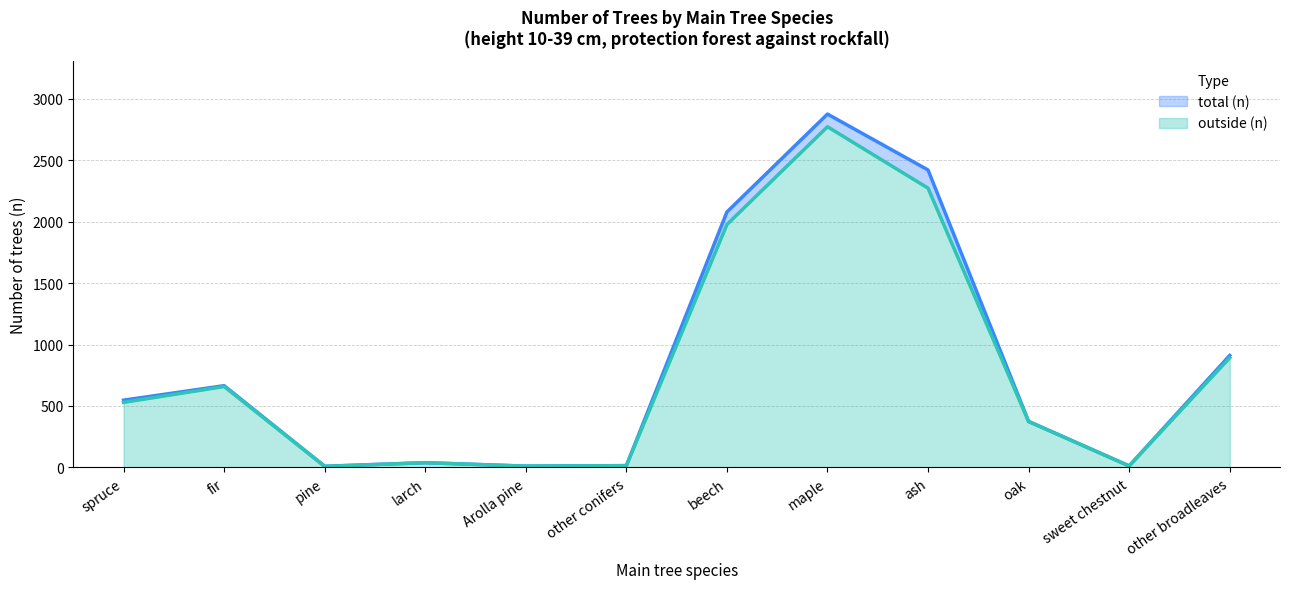

At which label does total (n) reach its peak?

maple